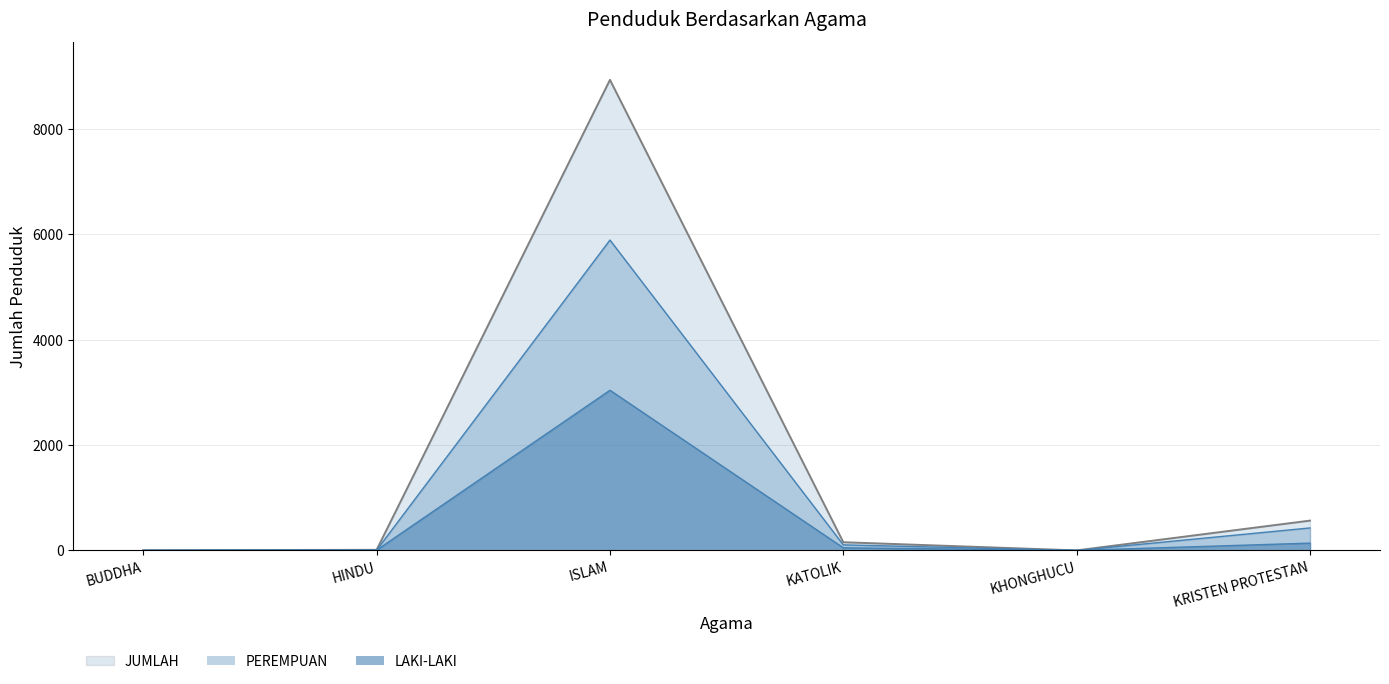

At which category is the sum across all series the highest?

ISLAM